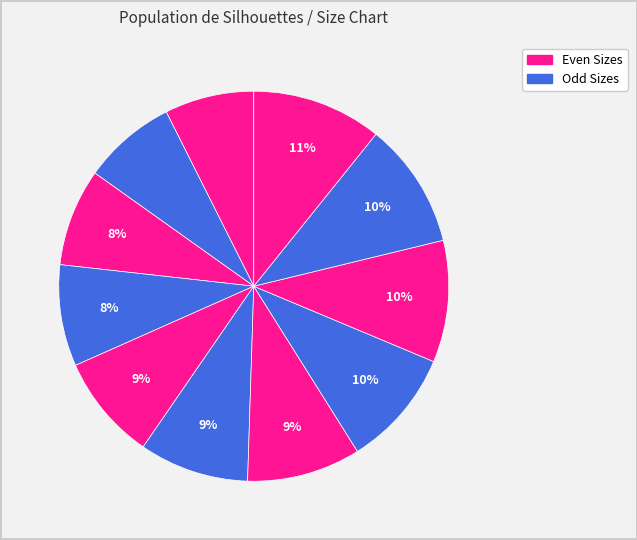

How many slices are in this pie chart?

11